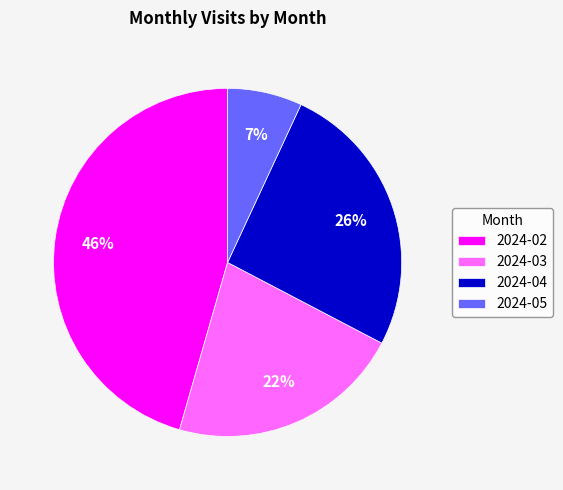

Which has a higher value, 2024-04 or 2024-02?

2024-02